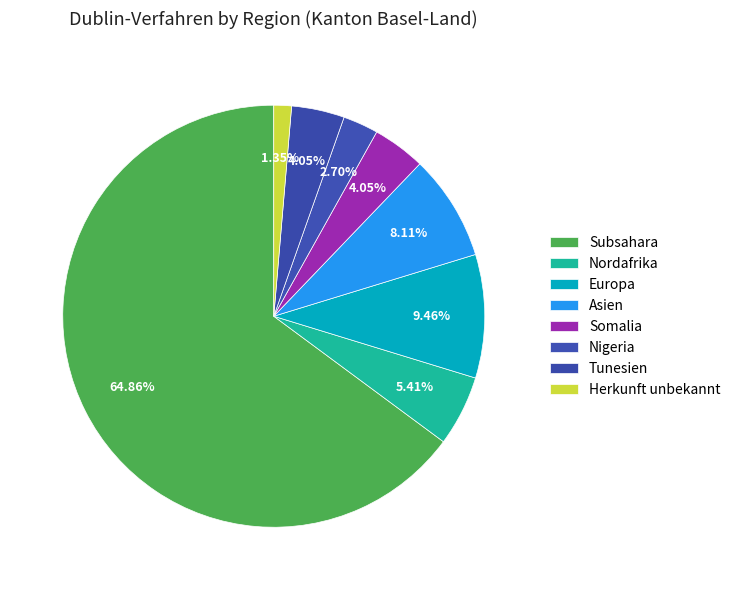

How many segments does this pie chart have?

8